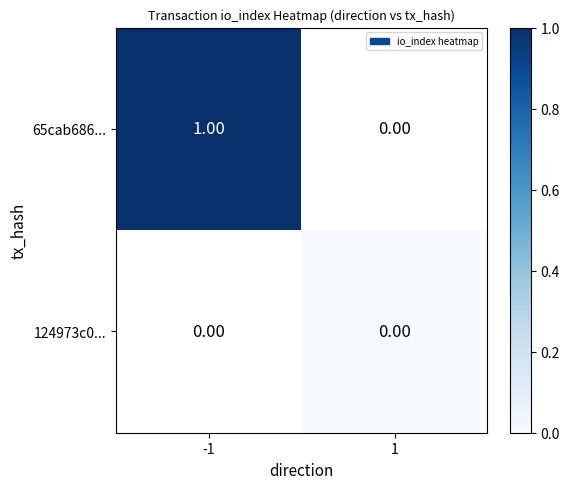

The value of 65cab686... at -1 is 1.6. True or false?

False